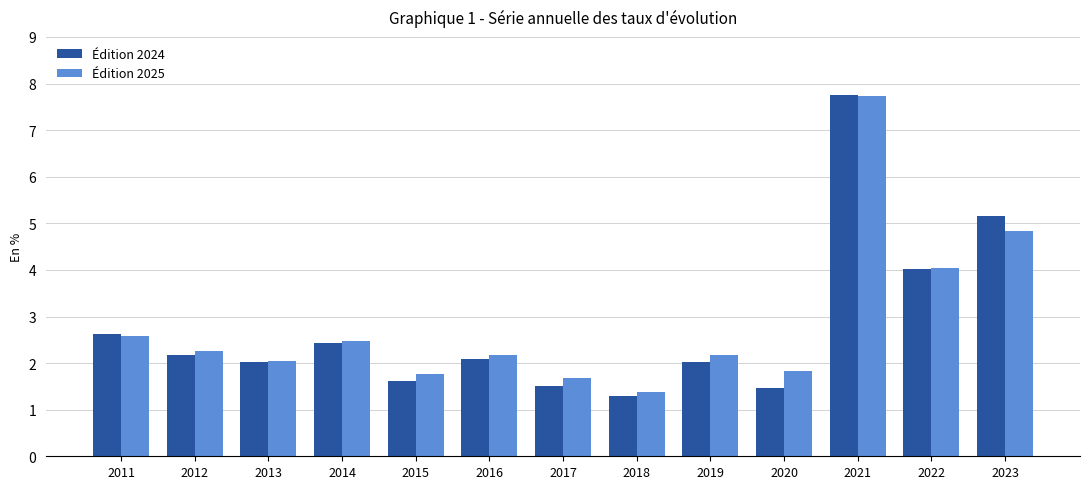

What is the value of the Édition 2025 bar at the 9th from the left?

2.2